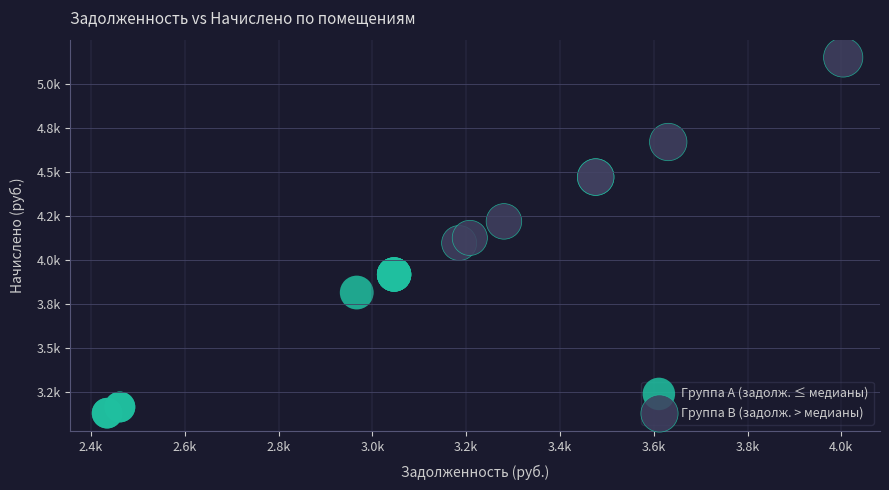

Which series contains the lowest Y value?

Группа A (задолж. ≤ медианы)